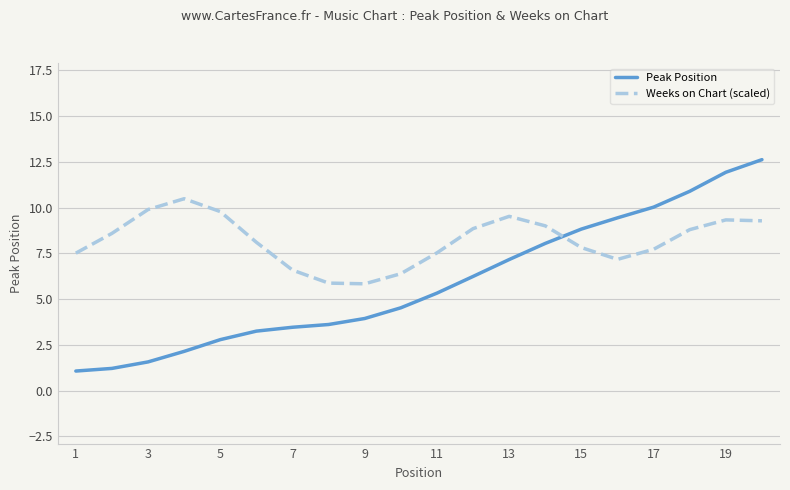

How many intersections are there between Weeks on Chart (scaled) and Peak Position?

1